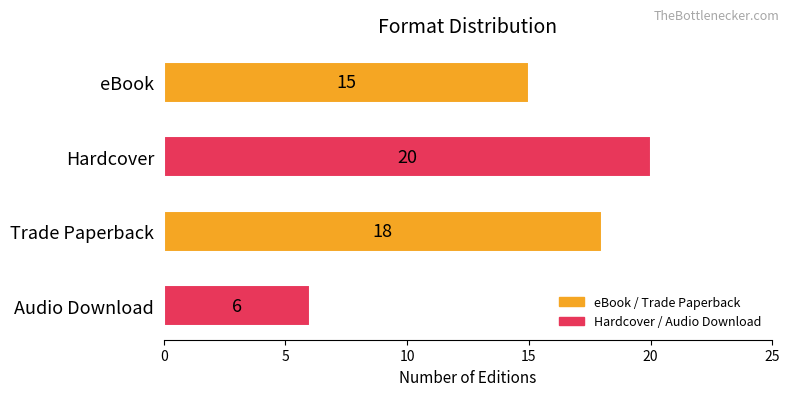

What position from the bottom is eBook?

4